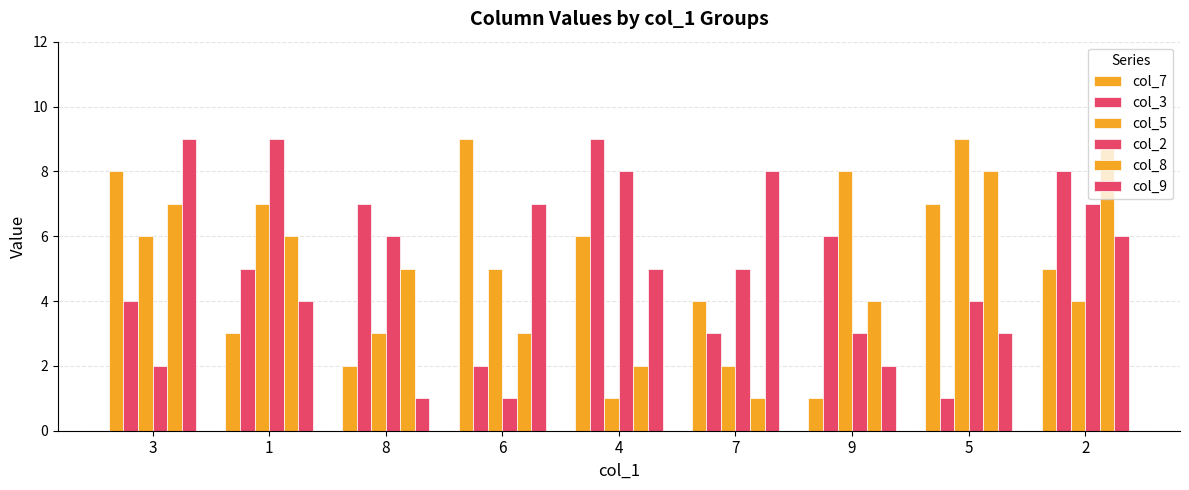

How many distinct data groups are displayed?

6